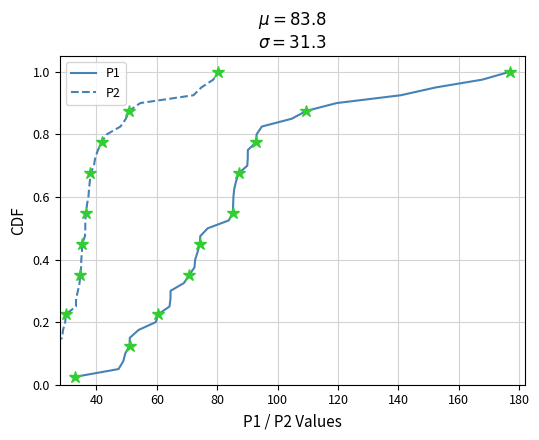

True or false: P1 and P2 intersect in this chart.

False